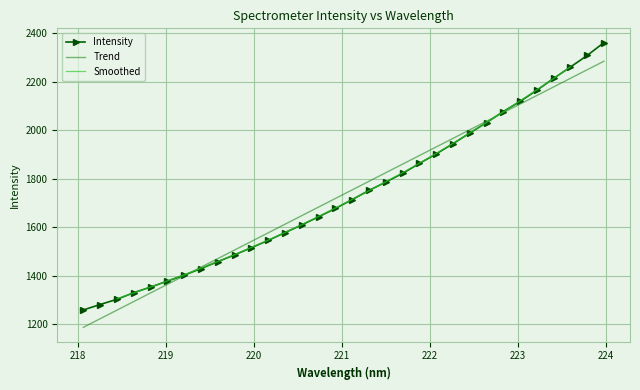

How many values exceed 1714?

16